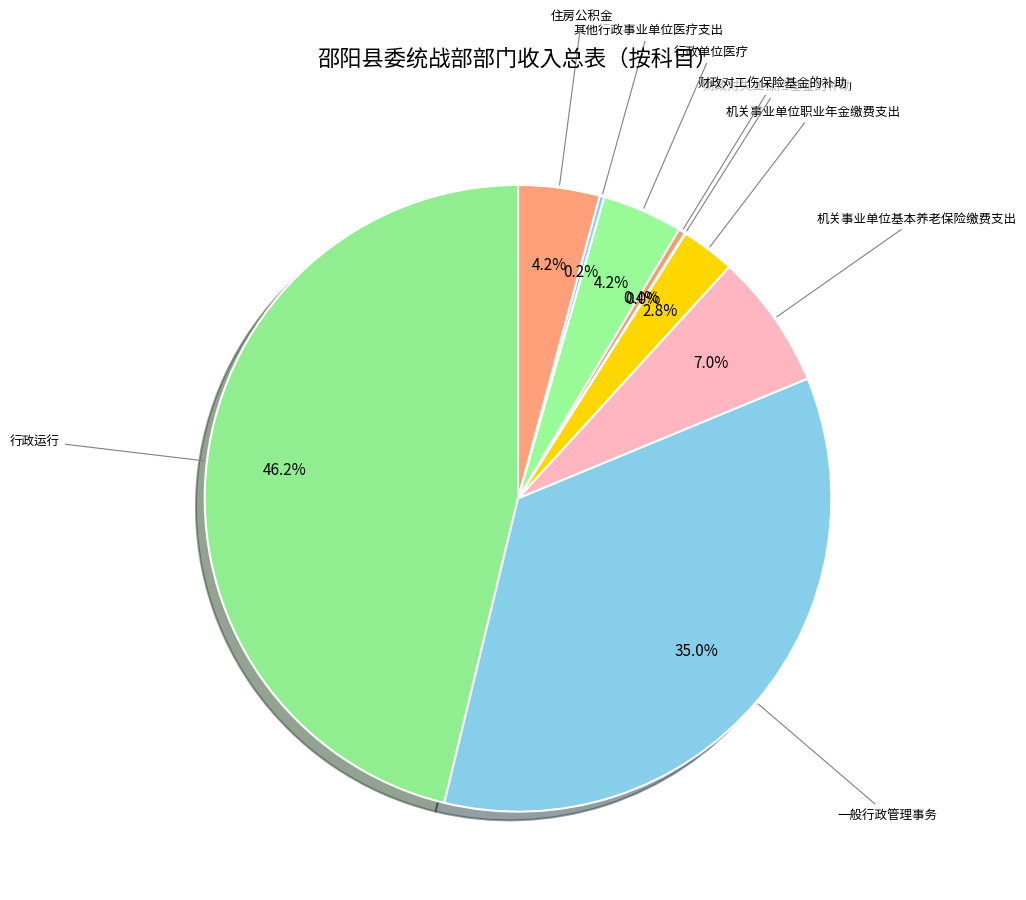

Which category has the biggest portion of the pie?

行政运行